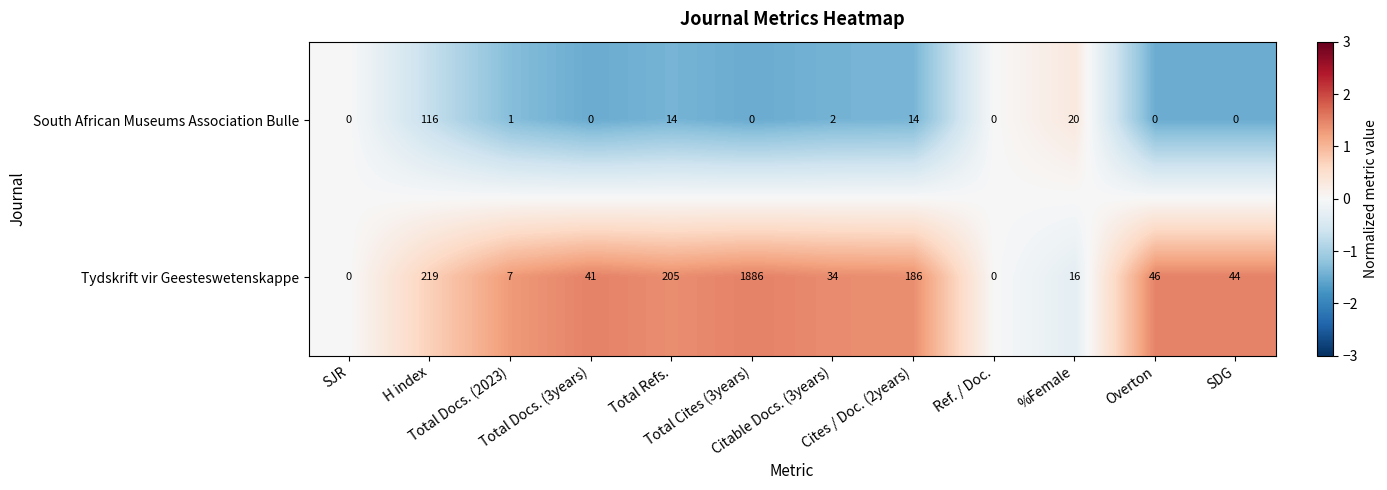

Rank the series by their maximum value, from highest to lowest.

Tydskrift vir Geesteswetenskappe, South African Museums Association Bulle